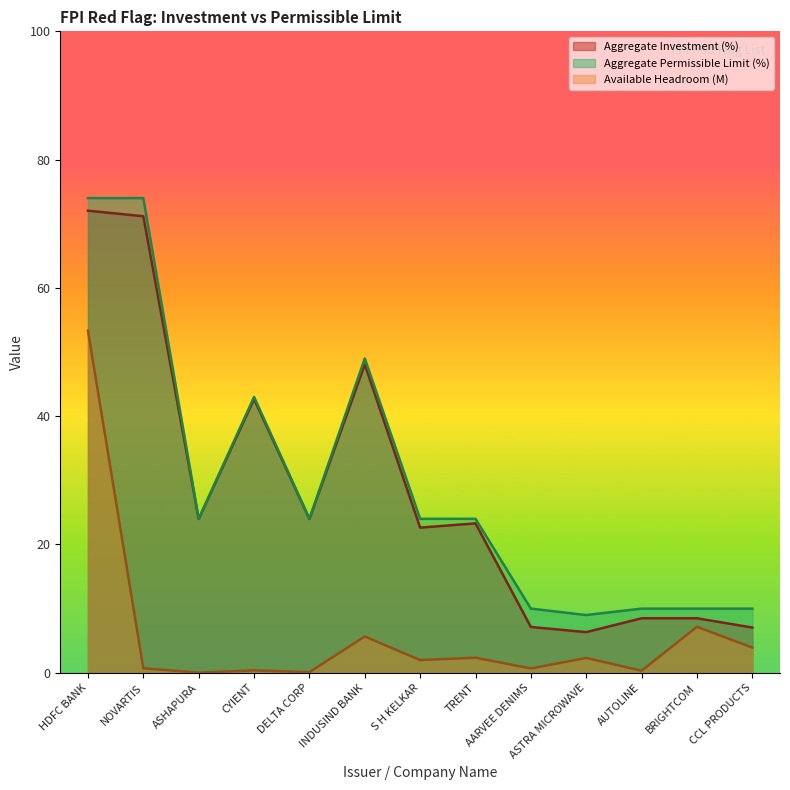

Reading left to right, list all the values displayed in this chart.

Aggregate Investment (%): HDFC BANK=72.0	NOVARTIS=71.2	ASHAPURA=24.0	CYIENT=42.7	DELTA CORP=24.0	INDUSIND BANK=48.1	S H KELKAR=22.6	TRENT=23.3	AARVEE DENIMS=7.1	ASTRA MICROWAVE=6.3	AUTOLINE=8.5	BRIGHTCOM=8.5	CCL PRODUCTS=7.1
Aggregate Permissible Limit (%): HDFC BANK=74.0	NOVARTIS=74.0	ASHAPURA=24.0	CYIENT=43.0	DELTA CORP=24.0	INDUSIND BANK=49.0	S H KELKAR=24.0	TRENT=24.0	AARVEE DENIMS=10.0	ASTRA MICROWAVE=9.0	AUTOLINE=10.0	BRIGHTCOM=10.0	CCL PRODUCTS=10.0
Available Headroom: HDFC BANK=53.3	NOVARTIS=0.7	ASHAPURA=0.0	CYIENT=0.4	DELTA CORP=0.1	INDUSIND BANK=5.7	S H KELKAR=2.0	TRENT=2.4	AARVEE DENIMS=0.7	ASTRA MICROWAVE=2.3	AUTOLINE=0.3	BRIGHTCOM=7.2	CCL PRODUCTS=3.9